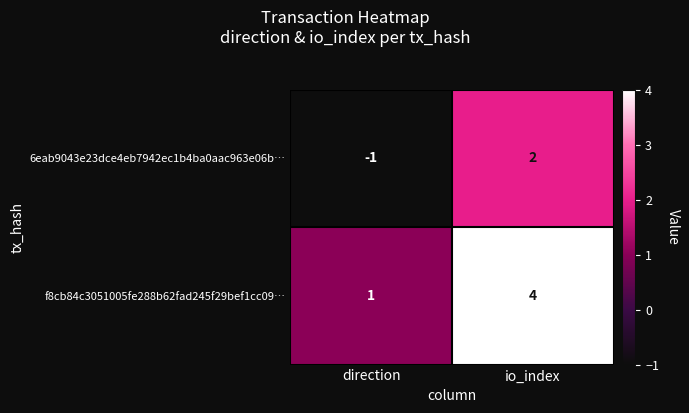

How many distinct data groups are displayed?

2